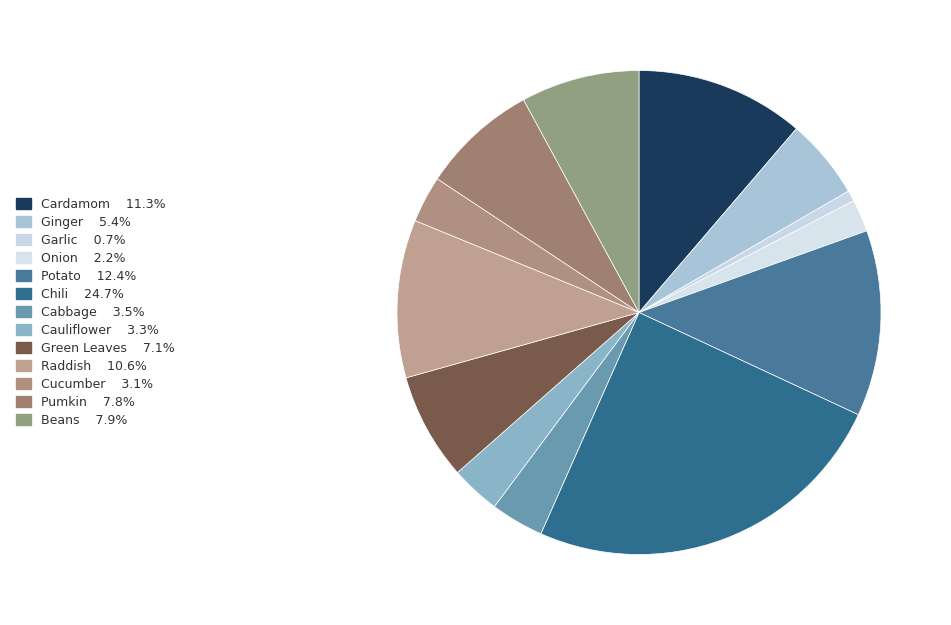

Which category has the biggest portion of the pie?

Chili